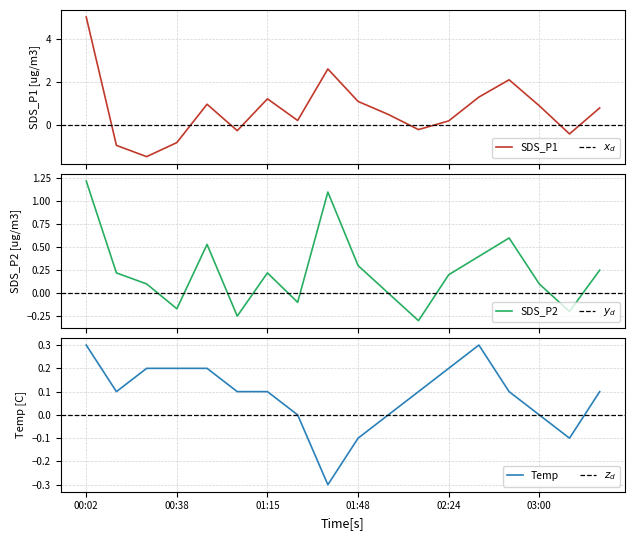

Reading left to right, extract all data points from this chart.

SDS_P1: 5.0	-0.9	-1.5	-0.8	1.0	-0.2	1.2	0.2	2.6	1.1	0.5	-0.2	0.2	1.3	2.1	0.9	-0.4	0.8
SDS_P2: 1.2	0.2	0.1	-0.2	0.5	-0.2	0.2	-0.1	1.1	0.3	0.0	-0.3	0.2	0.4	0.6	0.1	-0.2	0.2
Temp: 0.3	0.1	0.2	0.2	0.2	0.1	0.1	0.0	-0.3	-0.1	0.0	0.1	0.2	0.3	0.1	0.0	-0.1	0.1